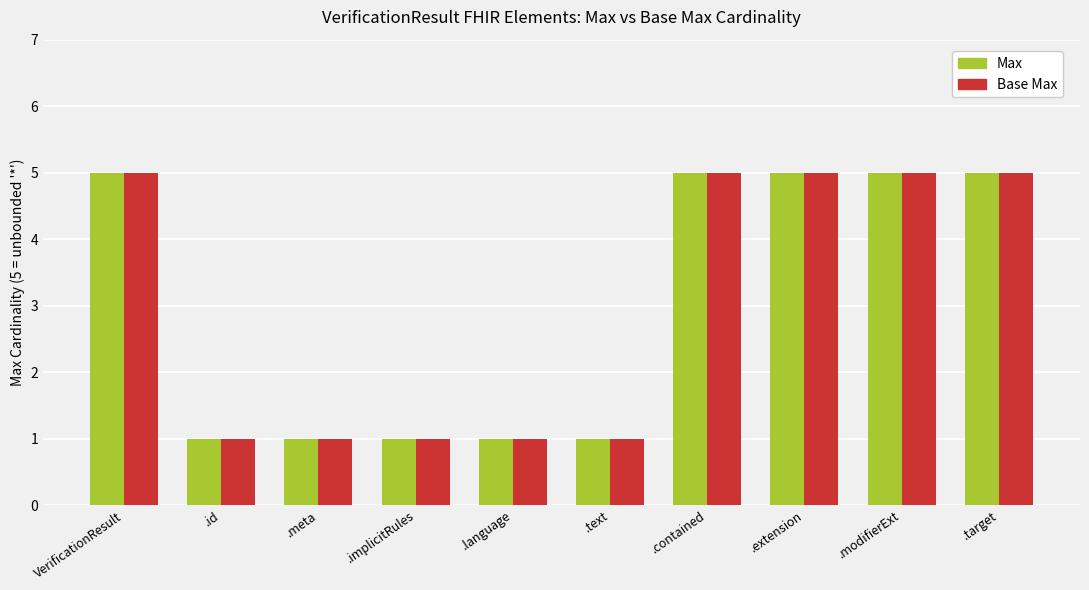

What is the label of the 8th bar from the left?

.extension